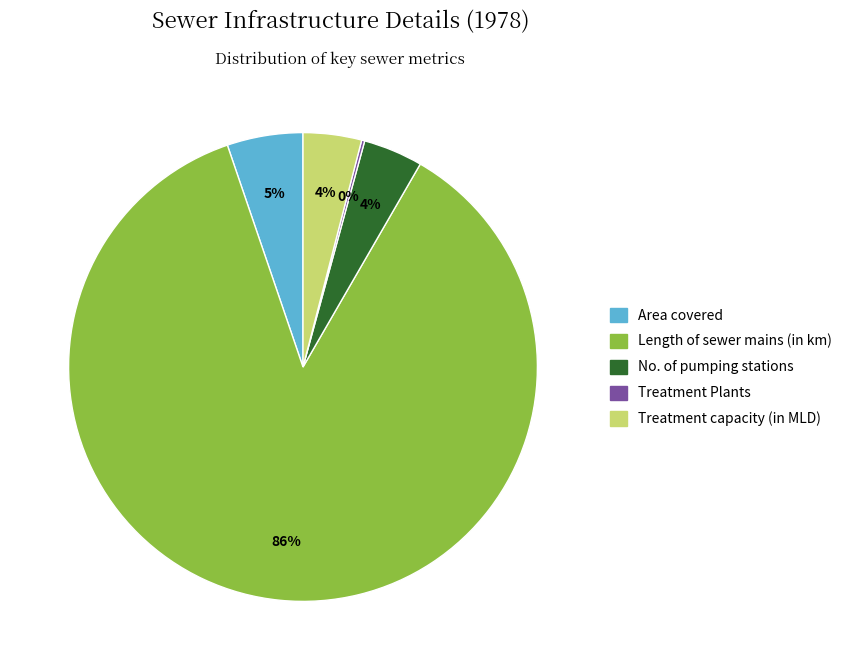

What is the largest slice in the pie chart?

Length of sewer mains (in km)